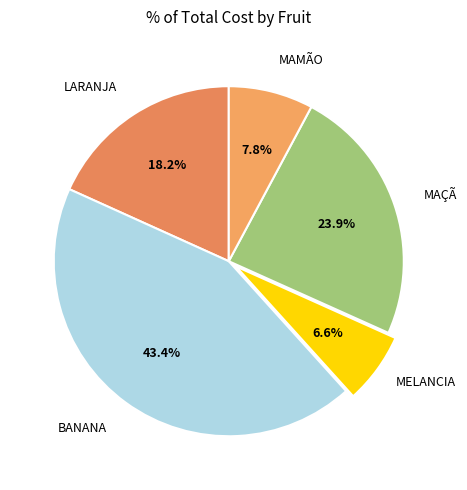

How many slices are in this pie chart?

5